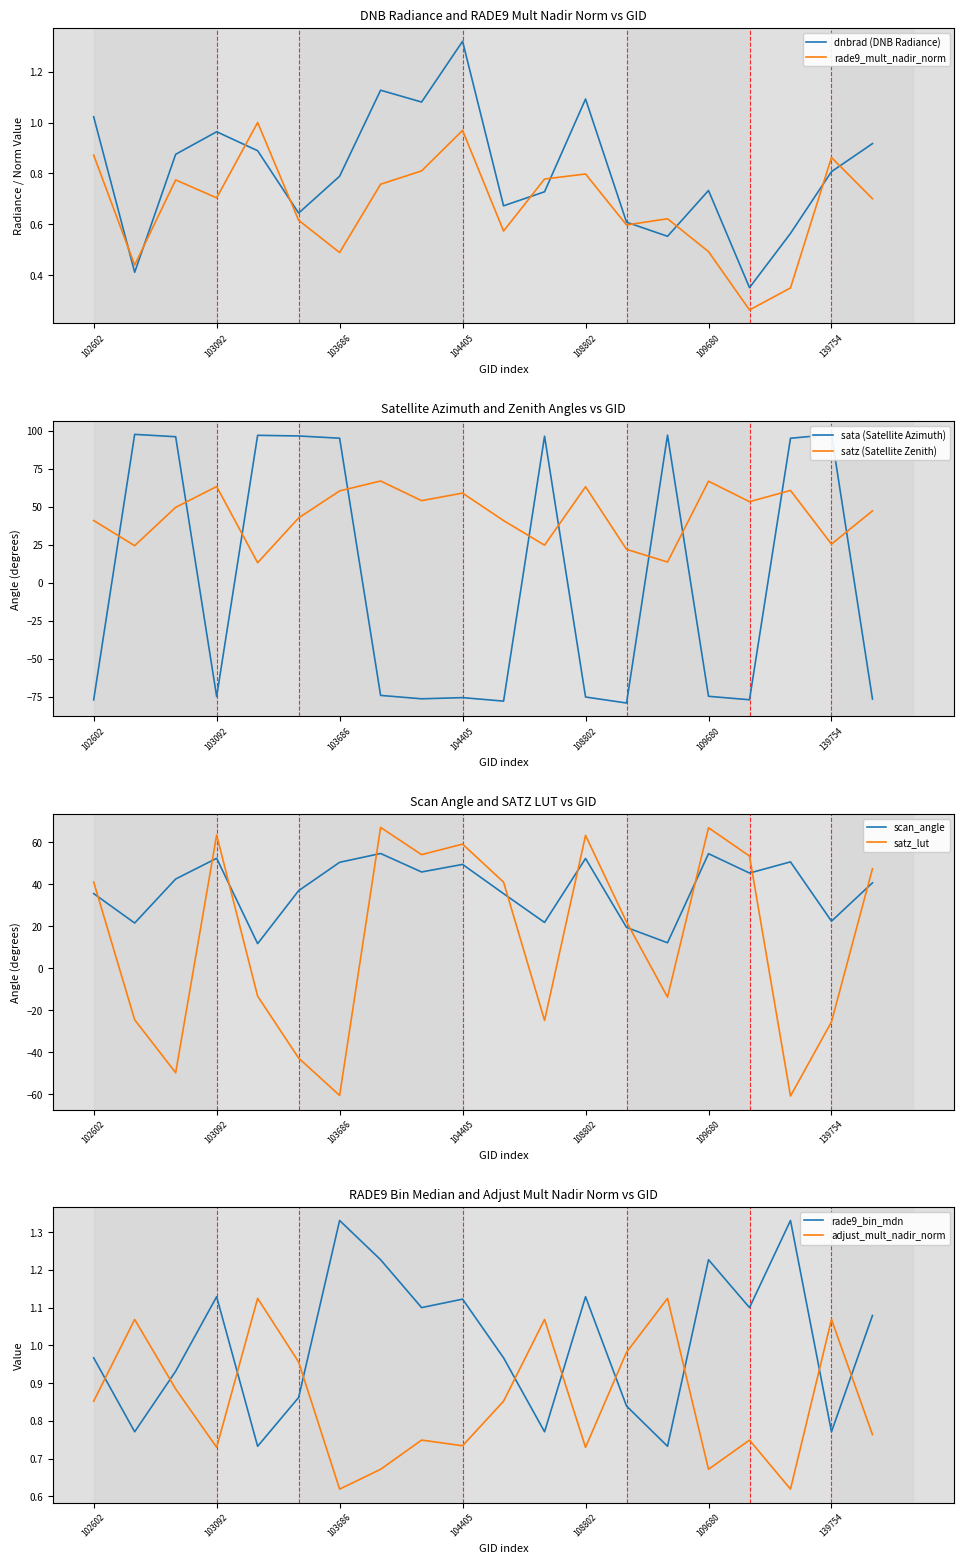

At which category does rade9_mult_nadir_norm reach its first local peak?

102964